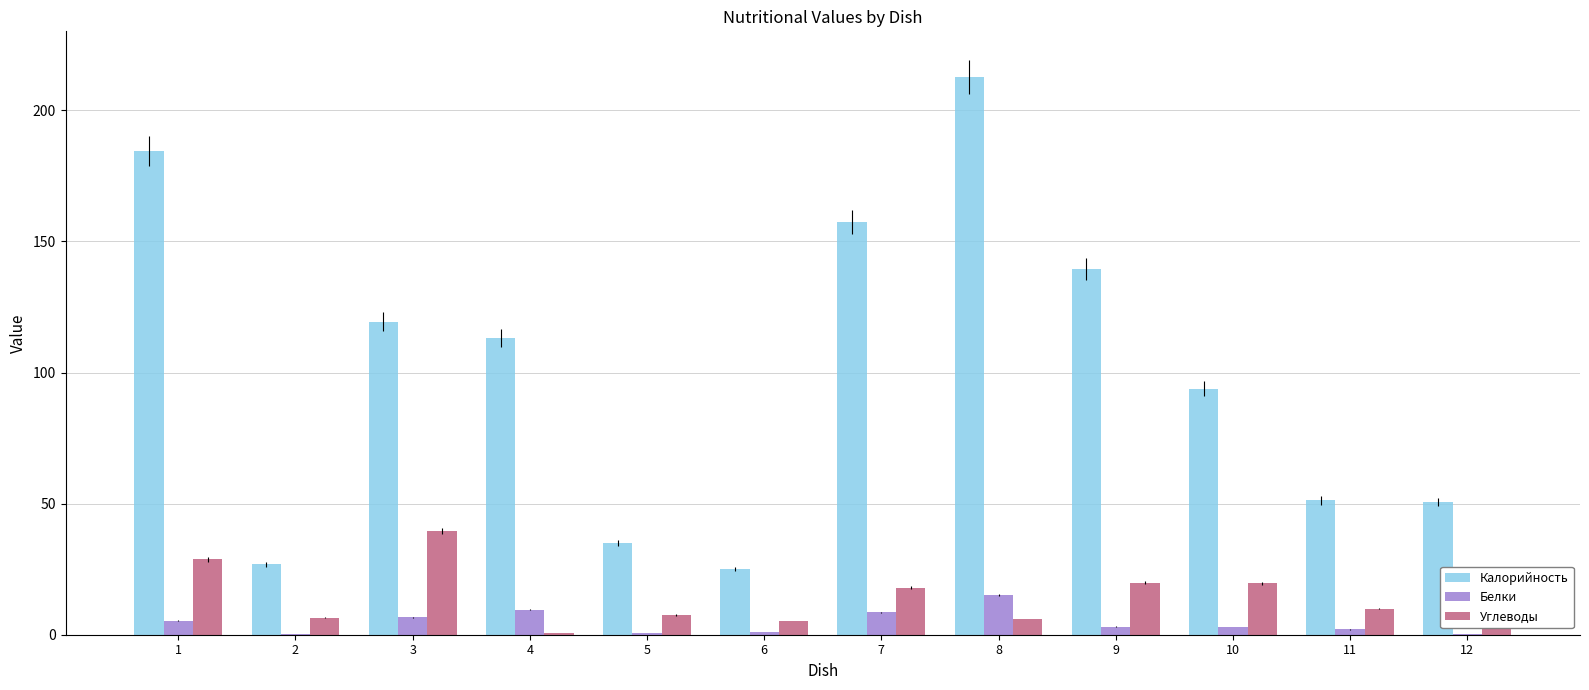

Which series changed the most between 4 and 12?

Калорийность